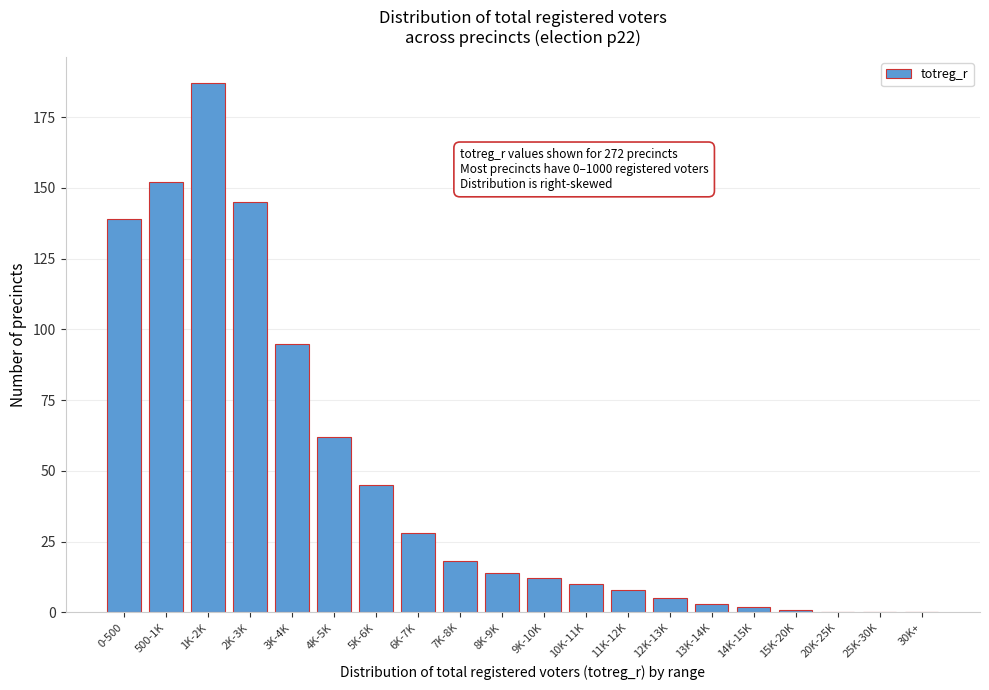

Reading left to right, extract all data points from this chart.

0-500=139	500-1K=152	1K-2K=187	2K-3K=145	3K-4K=95	4K-5K=62	5K-6K=45	6K-7K=28	7K-8K=18	8K-9K=14	9K-10K=12	10K-11K=10	11K-12K=8	12K-13K=5	13K-14K=3	14K-15K=2	15K-20K=1	20K-25K=0	25K-30K=0	30K+=0